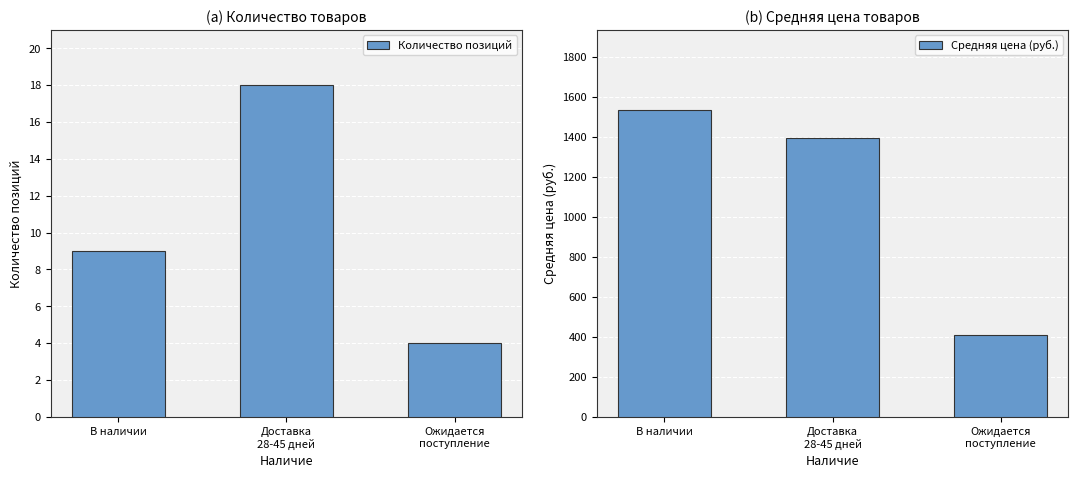

What is the label of the 3rd bar from the right?

В наличии